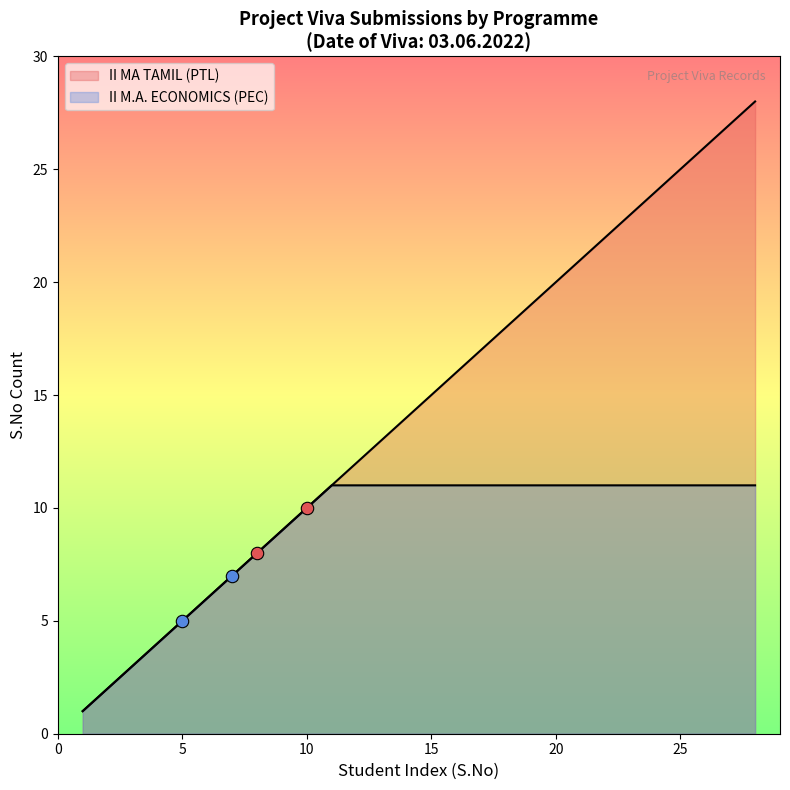

How many lines are shown in the chart?

2